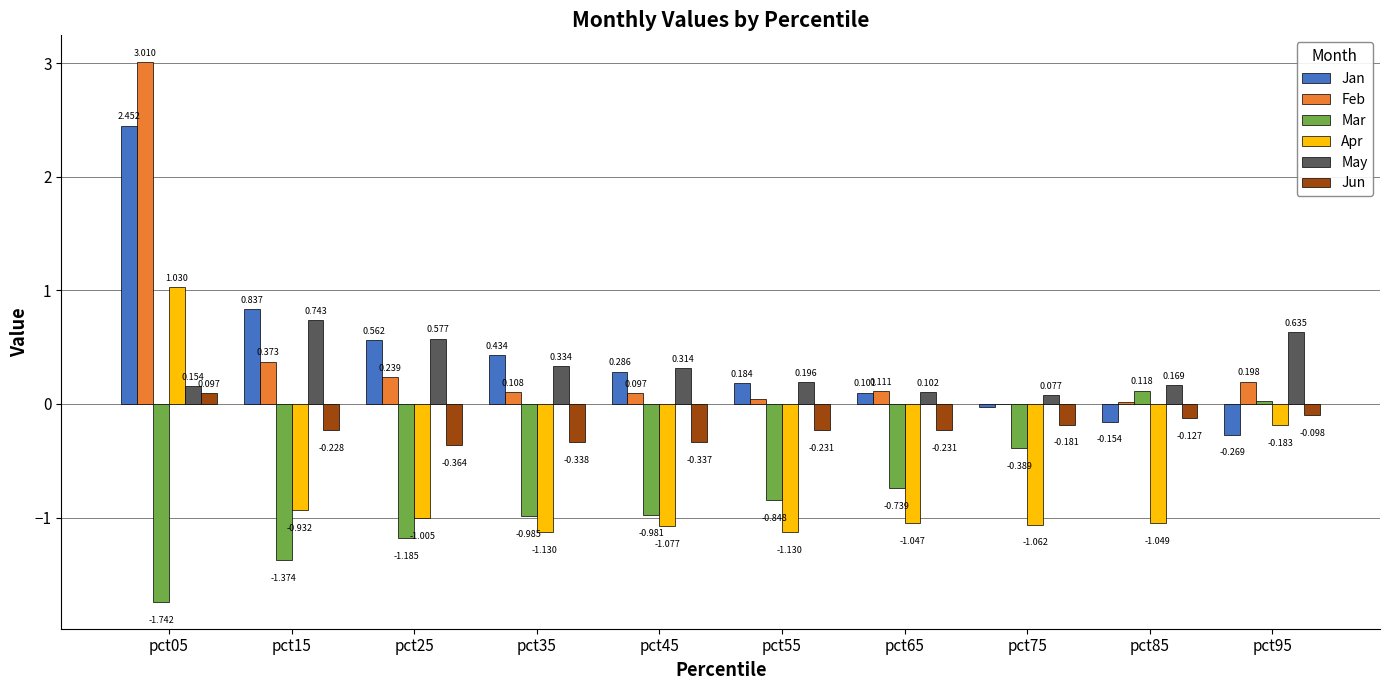

Is the value of Jan at pct45 greater than the value of Jun at pct55?

Yes